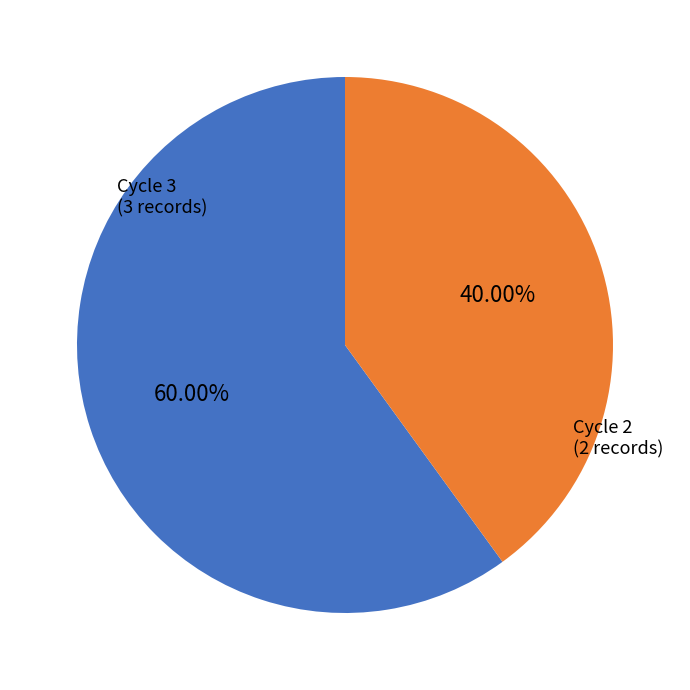

To the nearest percent, what is the difference between the largest and smallest slice percentages?

20%